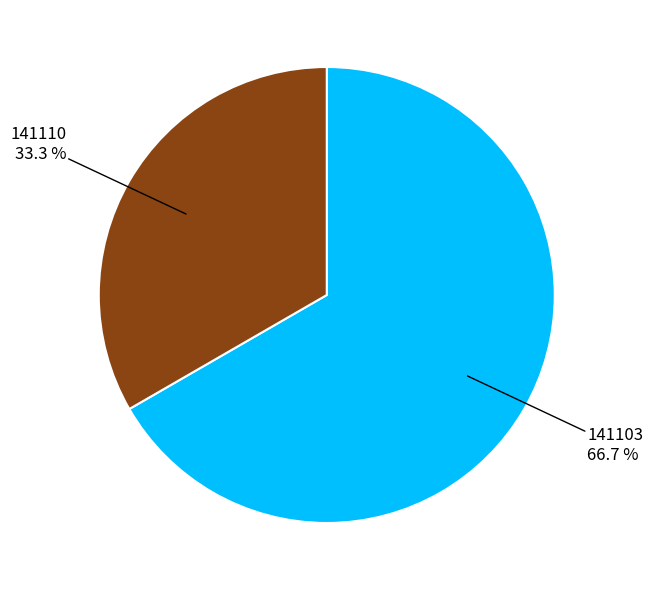

True or false: 141103 accounts for 67% of the total.

True